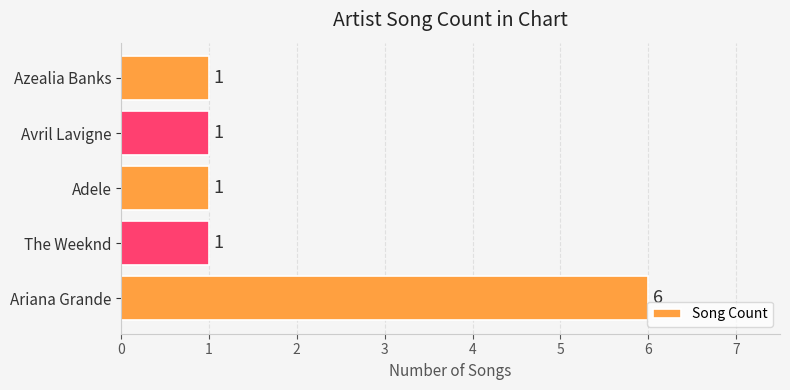

What is the change in value from Ariana Grande to Avril Lavigne?

-5